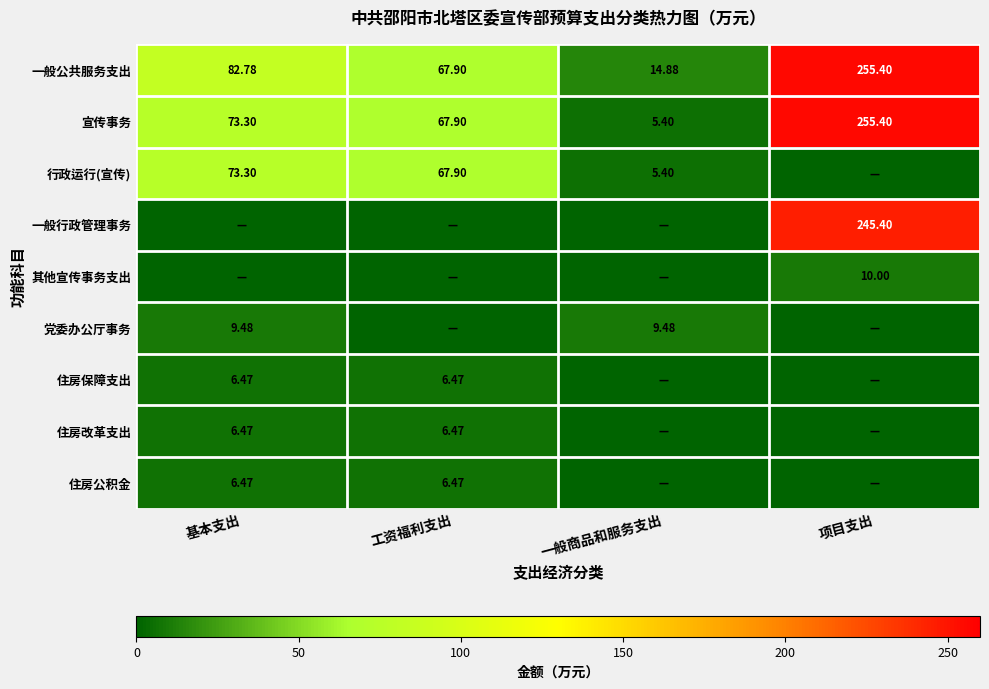

List the labels in order of 宣传事务 value, smallest first.

一般商品和服务支出, 工资福利支出, 基本支出, 项目支出